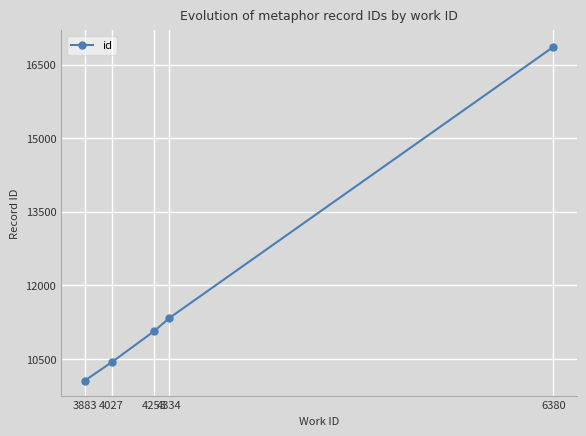

Is it true that the value at 3883 is 10055?

True